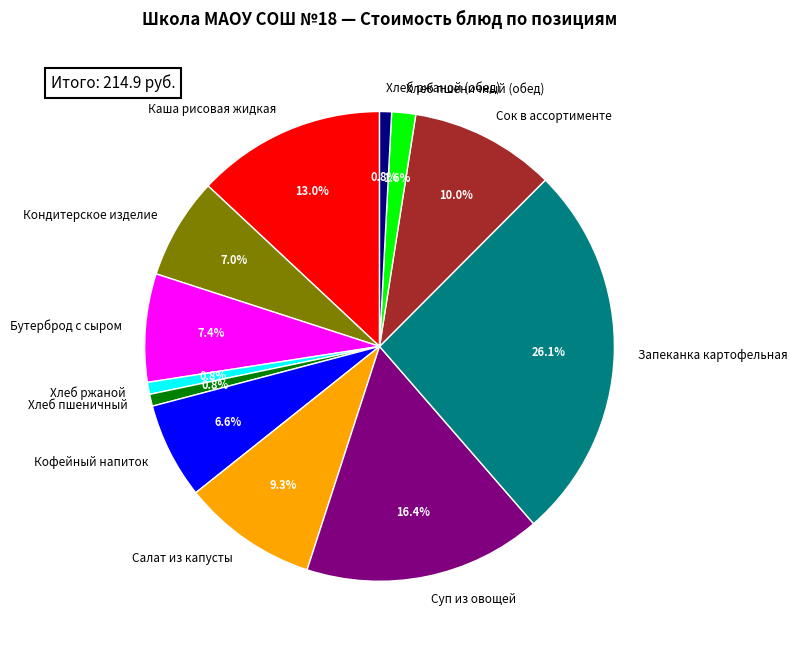

The Каша рисовая жидкая slice represents 13% of the pie. True or false?

True